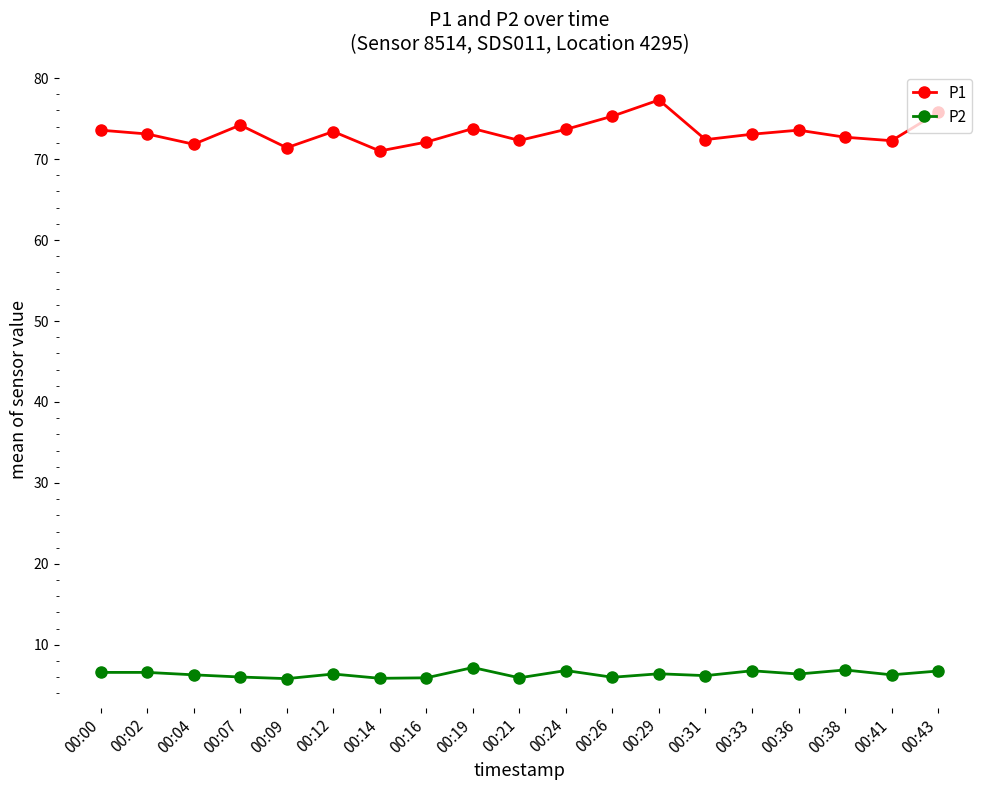

At 00:29, list the series in order from largest to smallest.

P1, P2